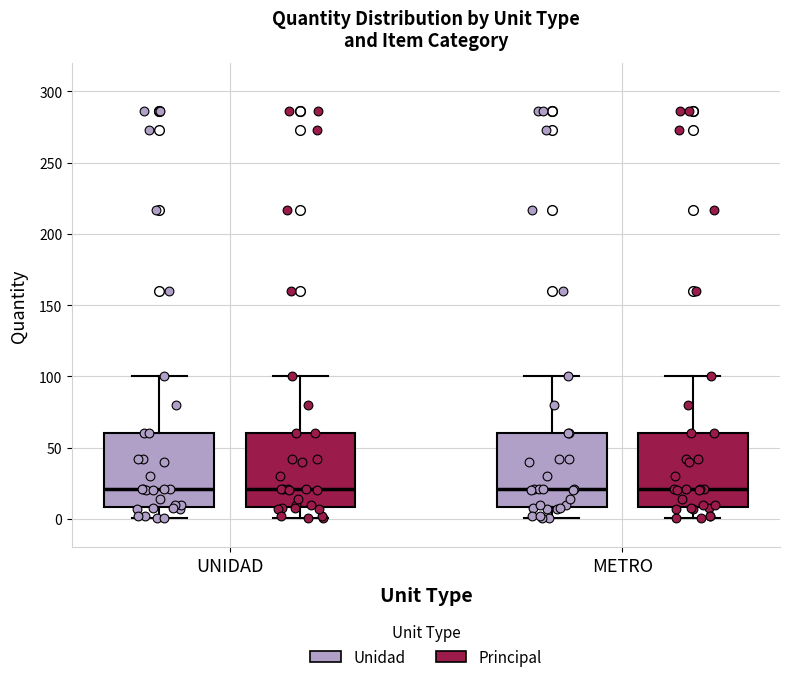

Where does the lower whisker of the box for METRO (Unidad) end on the y-axis? The values are not printed on the chart, so give them approximately, as read against the axis.

0